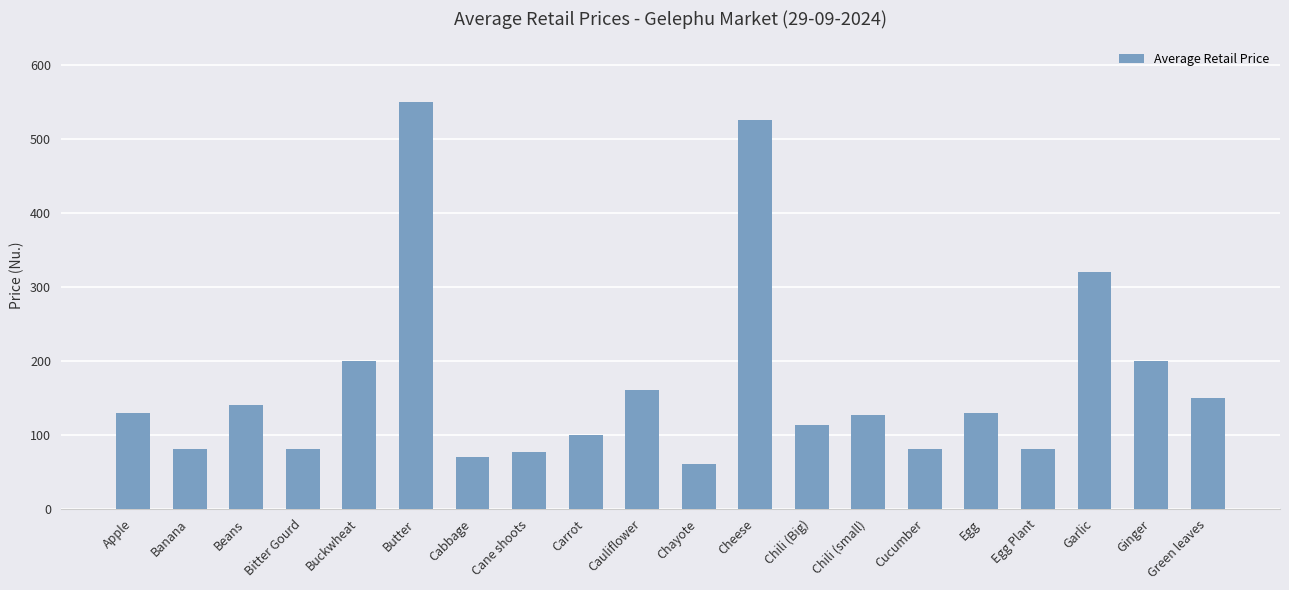

What is the average value?

168.7